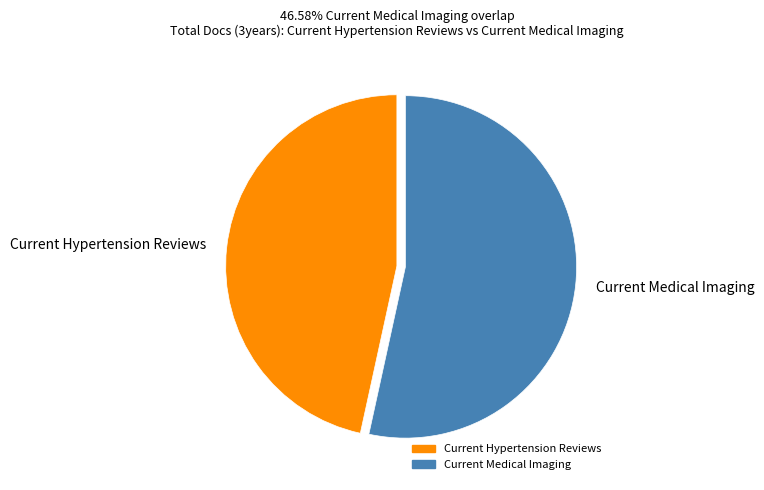

Rank the categories by value from lowest to highest.

Current Hypertension Reviews, Current Medical Imaging